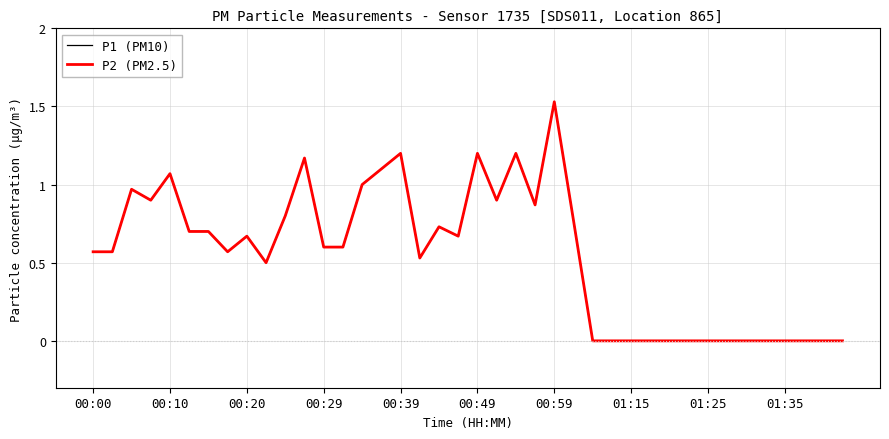

How many lines are shown in the chart?

2